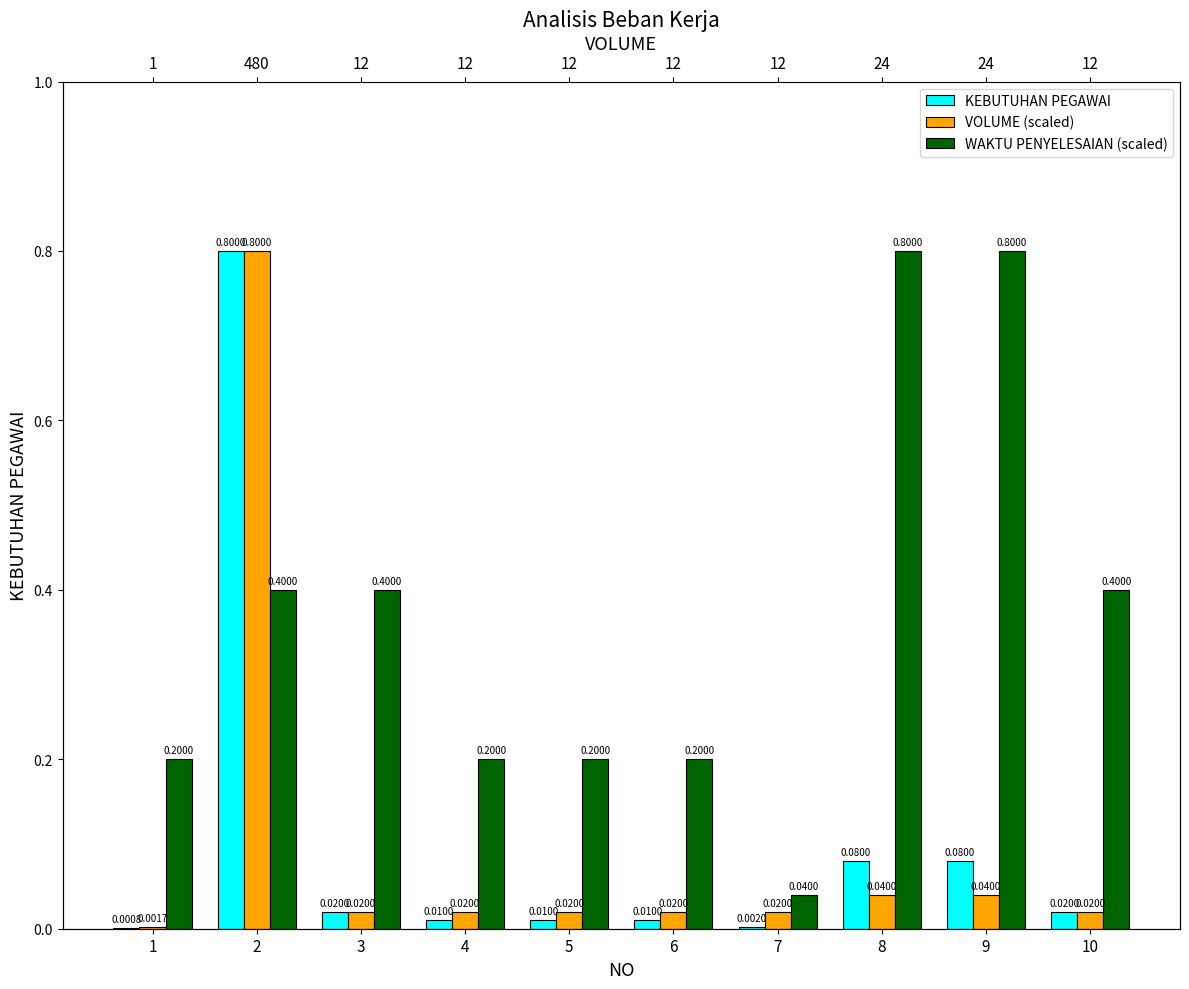

Does the chart contain any negative values?

No